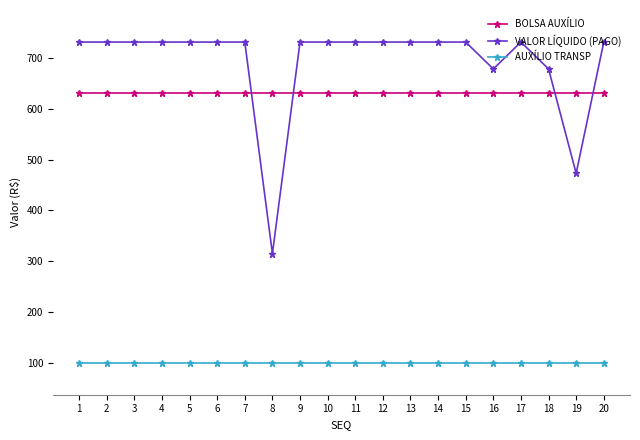

What are all the series names shown in the legend?

BOLSA AUXÍLIO, VALOR LÍQUIDO (PAGO), AUXÍLIO TRANSP